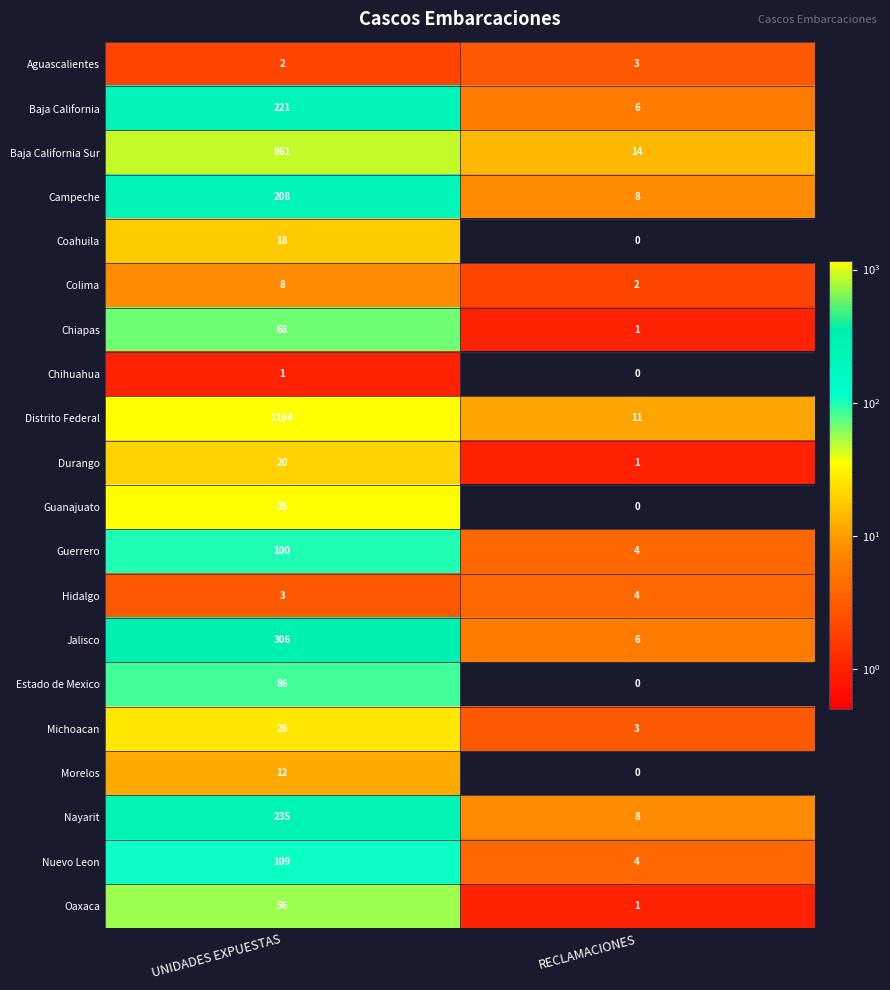

At which label does Guanajuato reach its peak?

UNIDADES EXPUESTAS